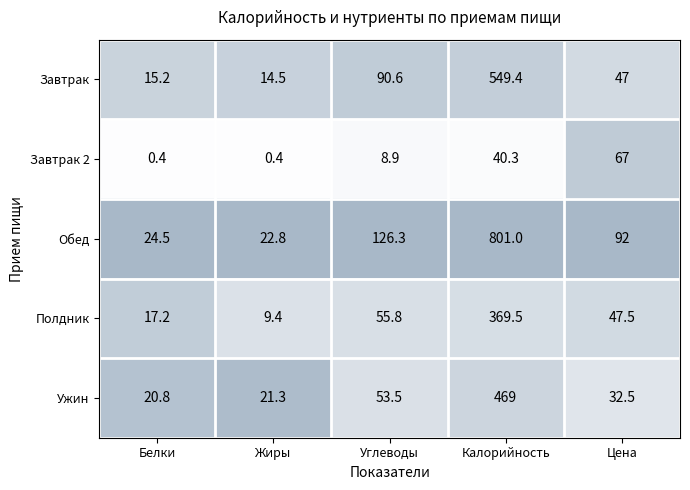

What is the total value across all series at Углеводы?

335.1